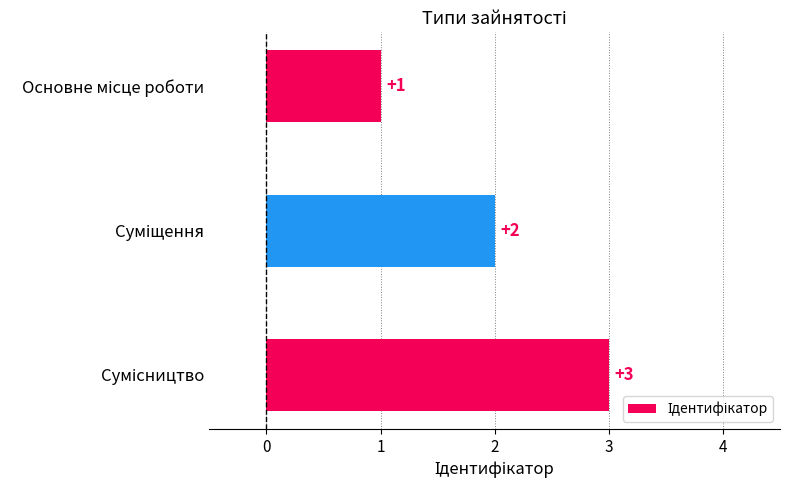

What is the value of the 2nd bar from the top?

2